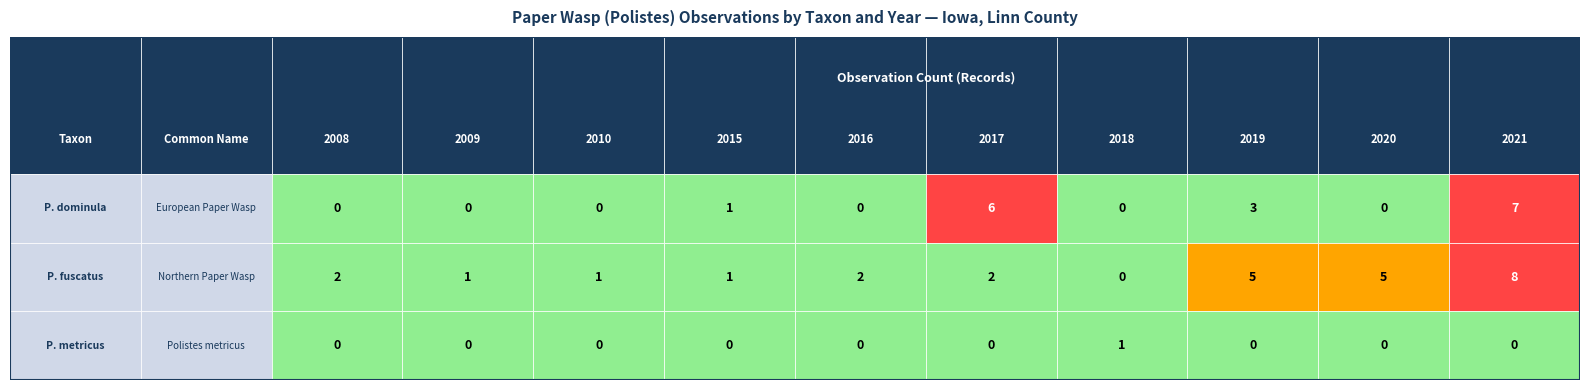

Which series has the largest total across all categories?

Polistes fuscatus